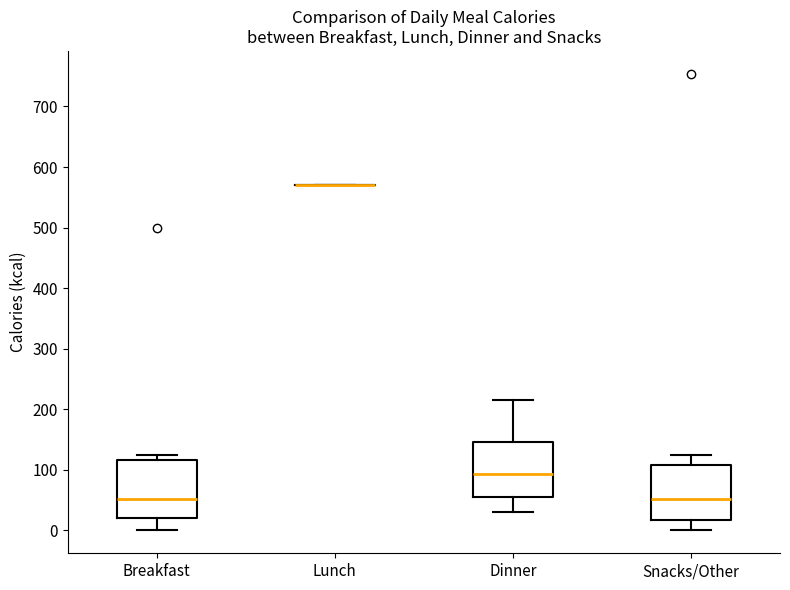

Reading left to right, read every box against the y-axis: the position of its median line, the range the box covers, and the ends of its whiskers. The values are not printed on the chart, so give them approximately, as read against the axis.

Breakfast: median 50, box 20 to 120, whiskers 0 to 130
Lunch: box collapsed to a line at 570, whiskers 570 to 570
Dinner: median 90, box 50 to 150, whiskers 30 to 220
Snacks/Other: median 50, box 20 to 110, whiskers 0 to 130